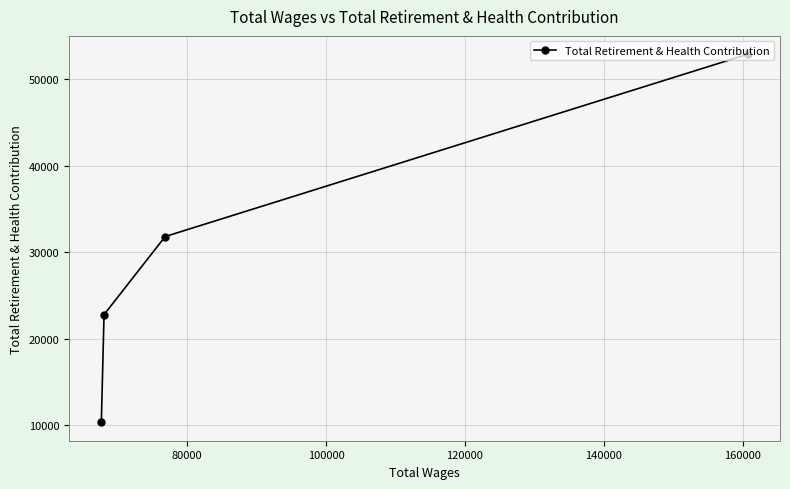

What is the difference between the maximum and second lowest values?

30081